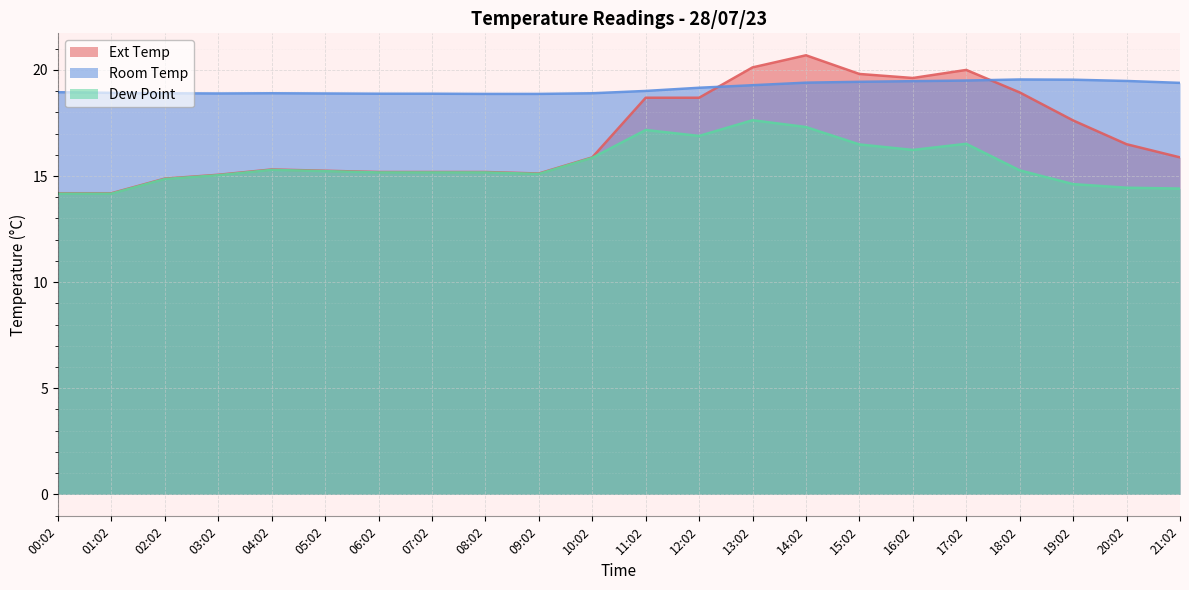

What is the difference between the maximum and minimum values in the Ext Temp series?

6.5